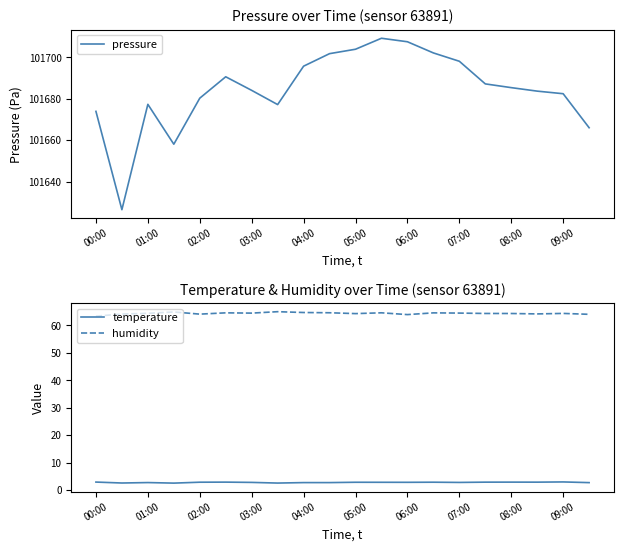

True or false: pressure has more than 2 interior local peaks.

True